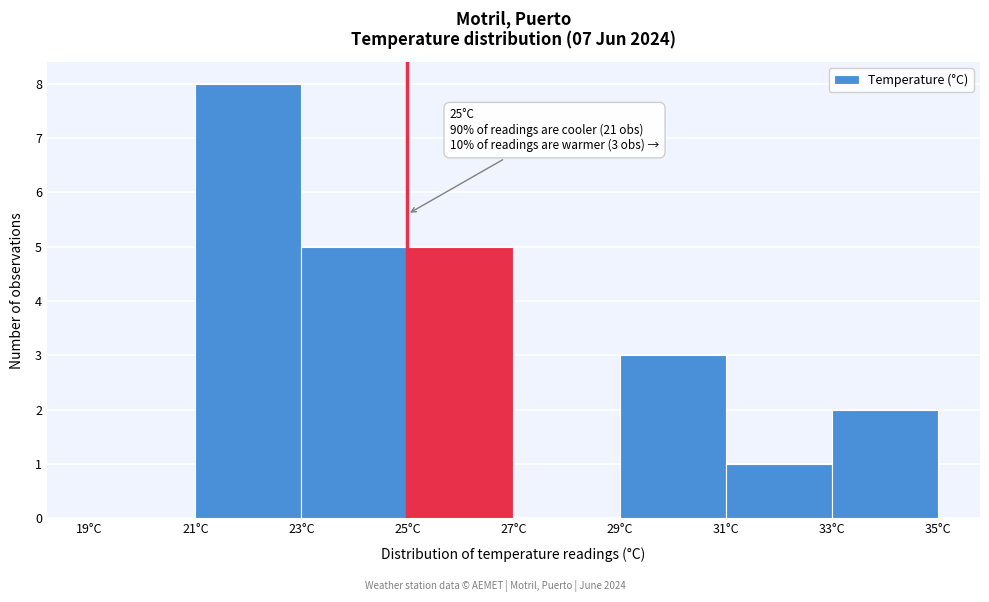

Which range on the x-axis has the tallest bar?

21 to 23